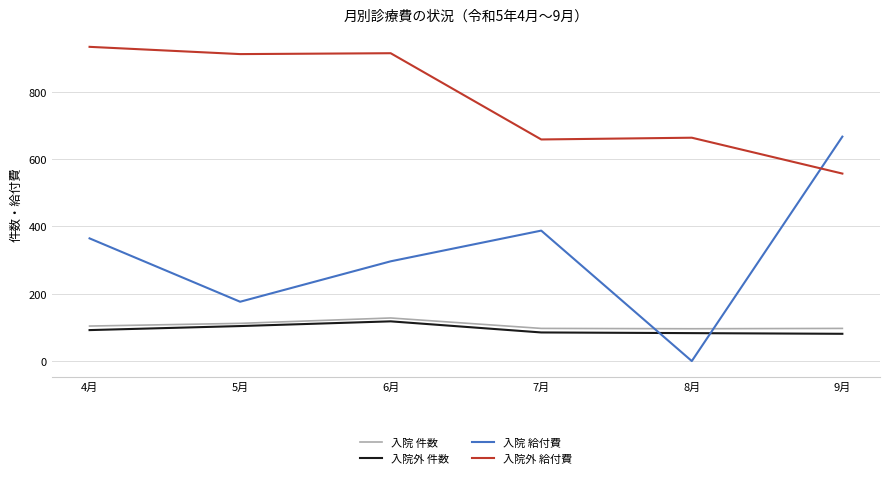

Which series has the largest total across all categories?

入院外 給付費